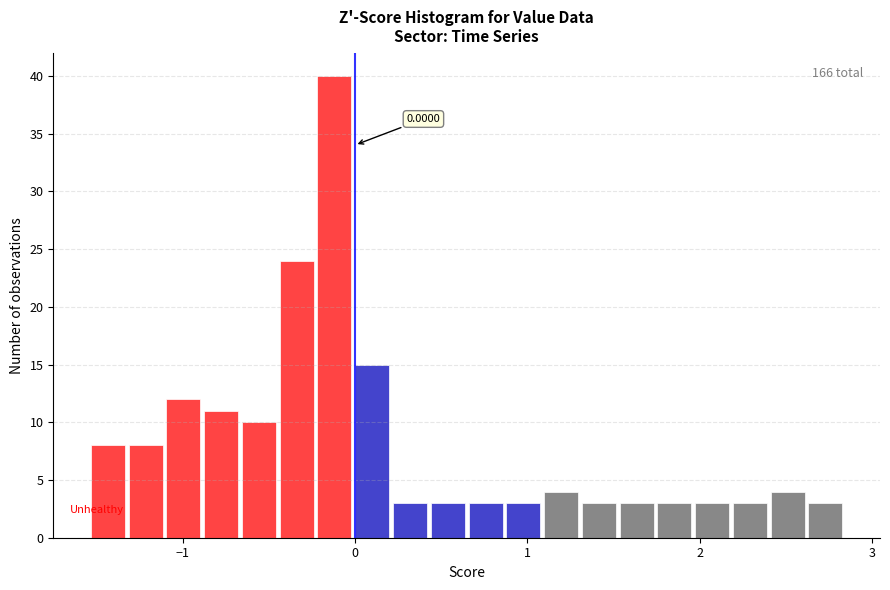

Read against the x-axis, roughly where is the centre of the tallest bar?

-0.1